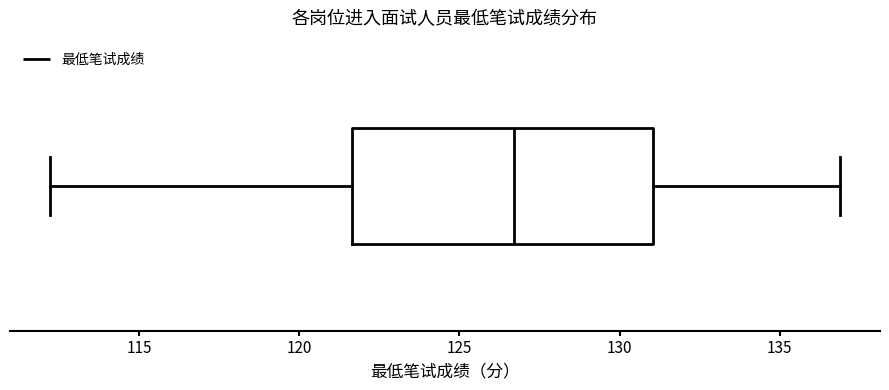

Read this box plot against the x-axis: the position of the median line, the range covered by the box, and the ends of both whiskers. The values are not printed on the chart, so give them approximately, as read against the axis.

median 126.5, box 121.5 to 131.0, whiskers 112.0 to 137.0